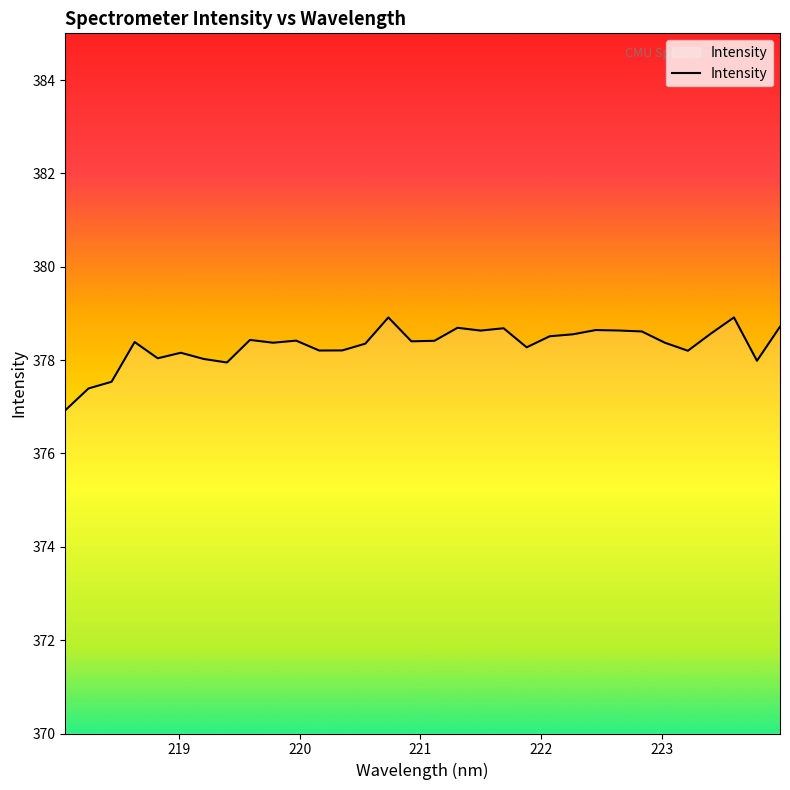

What is the minimum value shown in the chart?

376.9